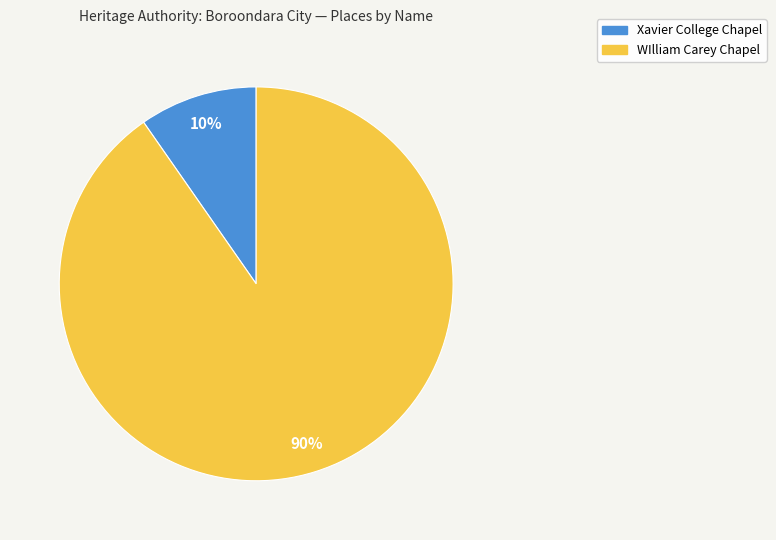

To the nearest percent, what is the average slice percentage?

50%